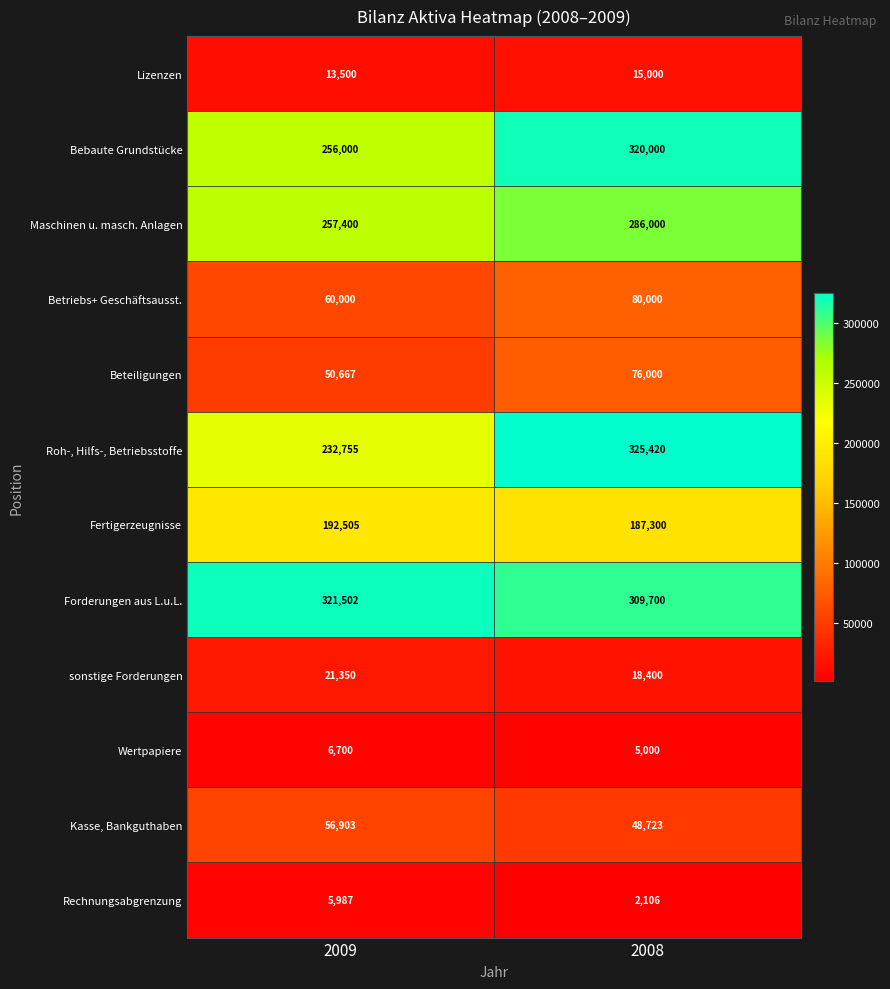

Rank the series by their maximum value, from lowest to highest.

Rechnungsabgrenzung, Wertpapiere, Lizenzen, sonstige Forderungen, Kasse, Bankguthaben, Beteiligungen, Betriebs+ Geschäftsausst., Fertigerzeugnisse, Maschinen u. masch. Anlagen, Bebaute Grundstücke, Forderungen aus L.u.L., Roh-, Hilfs-, Betriebsstoffe